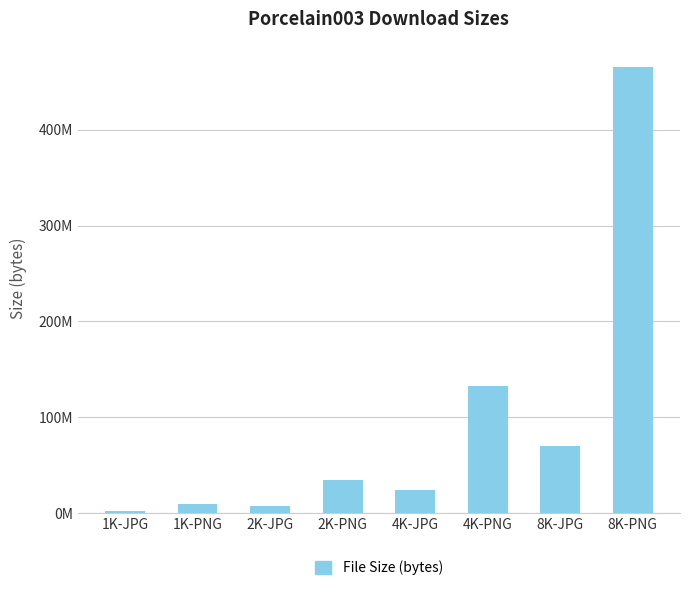

The value at 1K-JPG is 2383750. True or false?

True